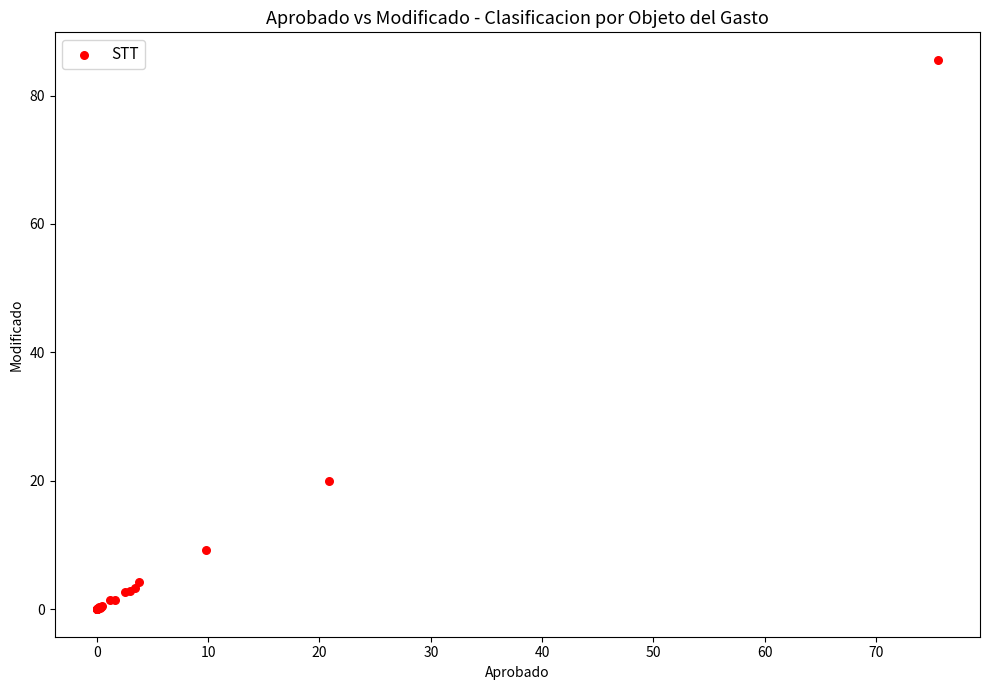

What Y value in the scatter plot is closest to 42?

19.9